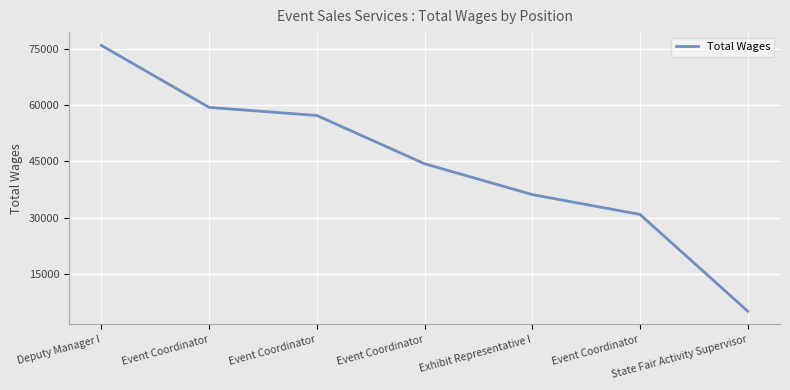

Is this an area chart (filled region under the line)?

No